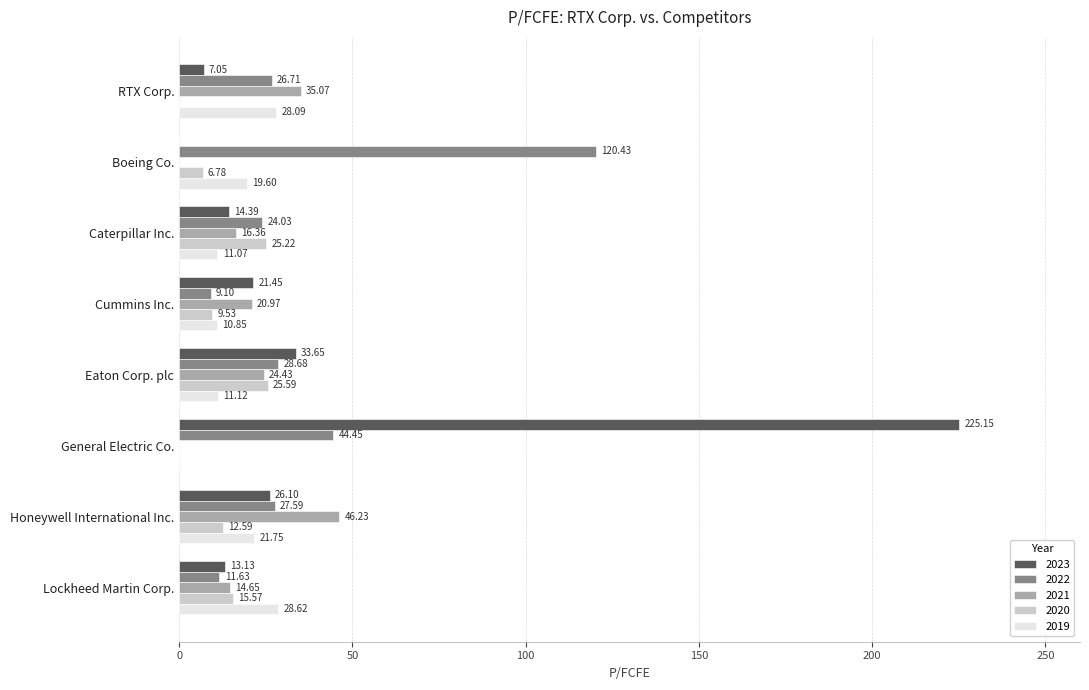

Read the 2020 value at Lockheed Martin Corp..

15.6